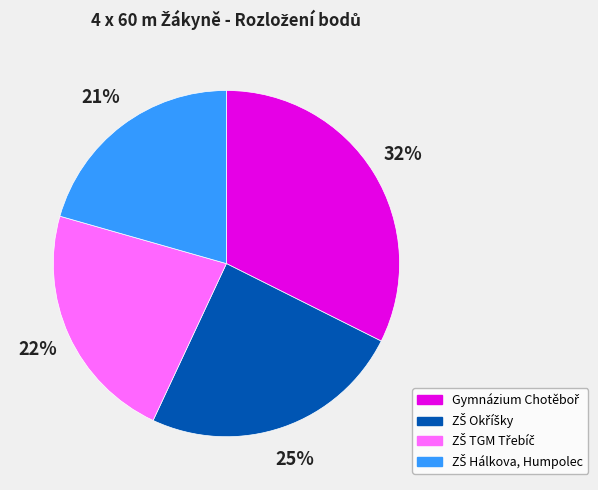

To the nearest percent, what is the average slice percentage?

25%